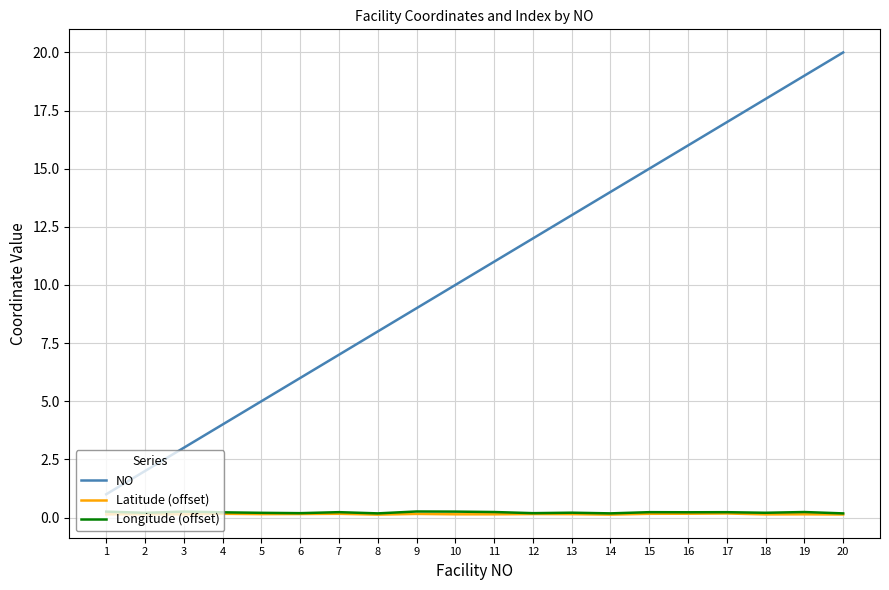

True or false: Longitude (offset) and NO intersect in this chart.

False